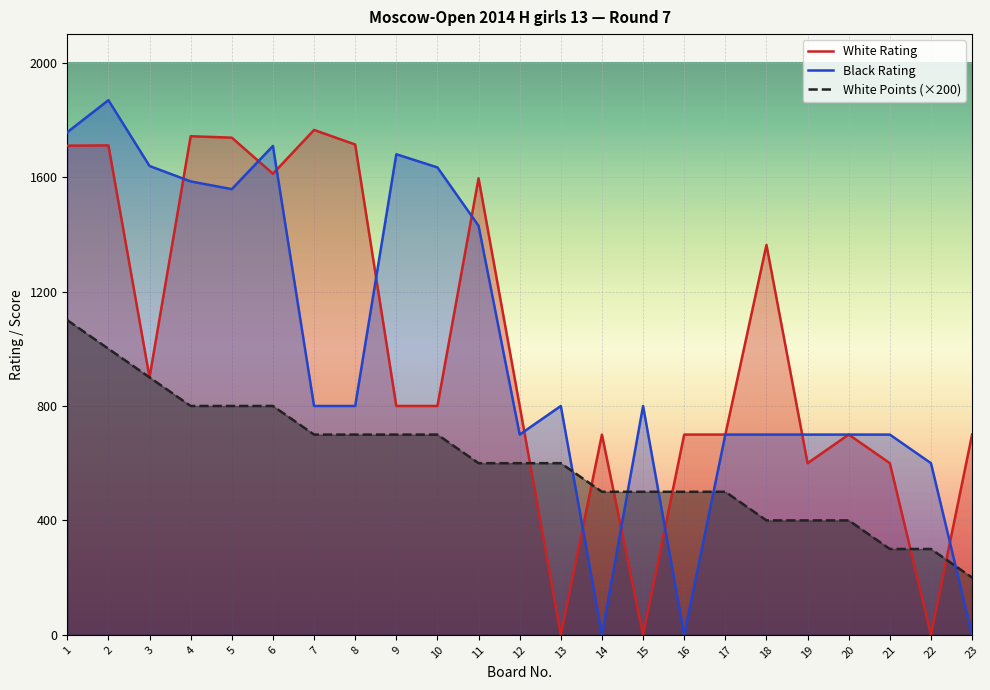

Which label corresponds to the largest value in the chart?

2